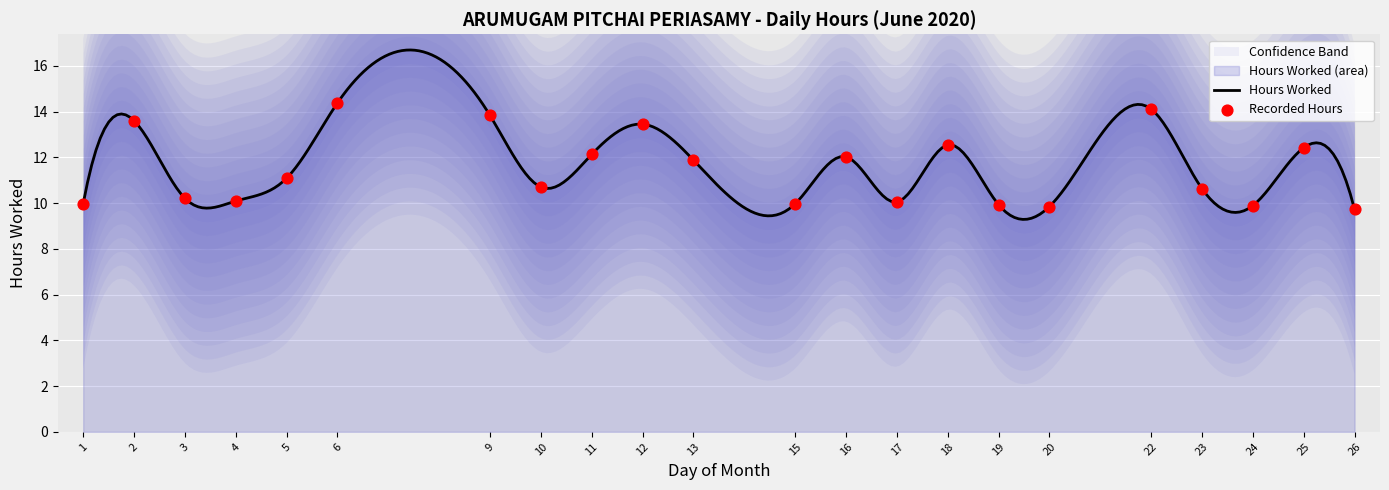

What is the ratio of the value at 9 to the value at 3?

1.4